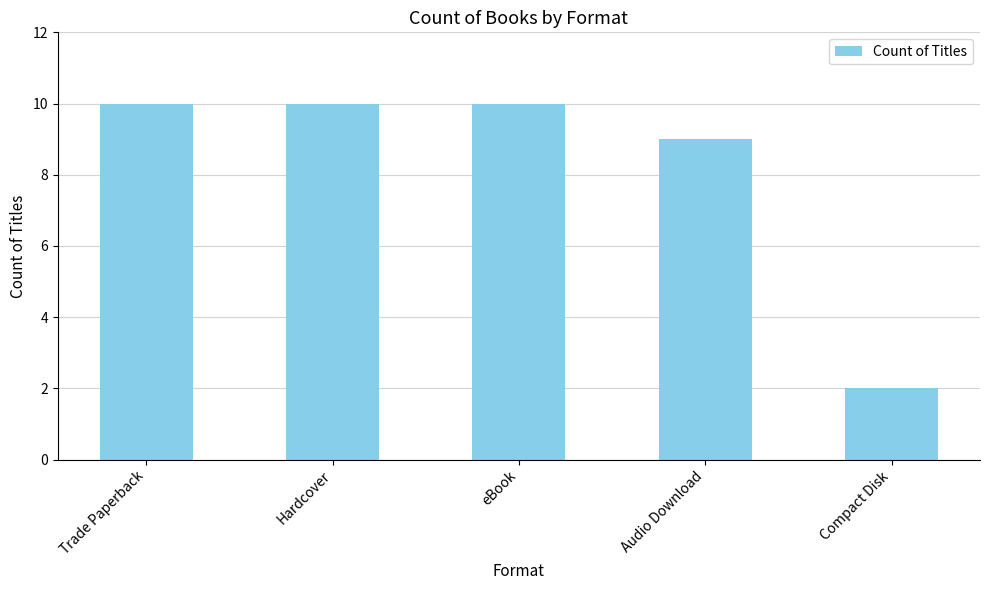

How many bars are there in total?

5